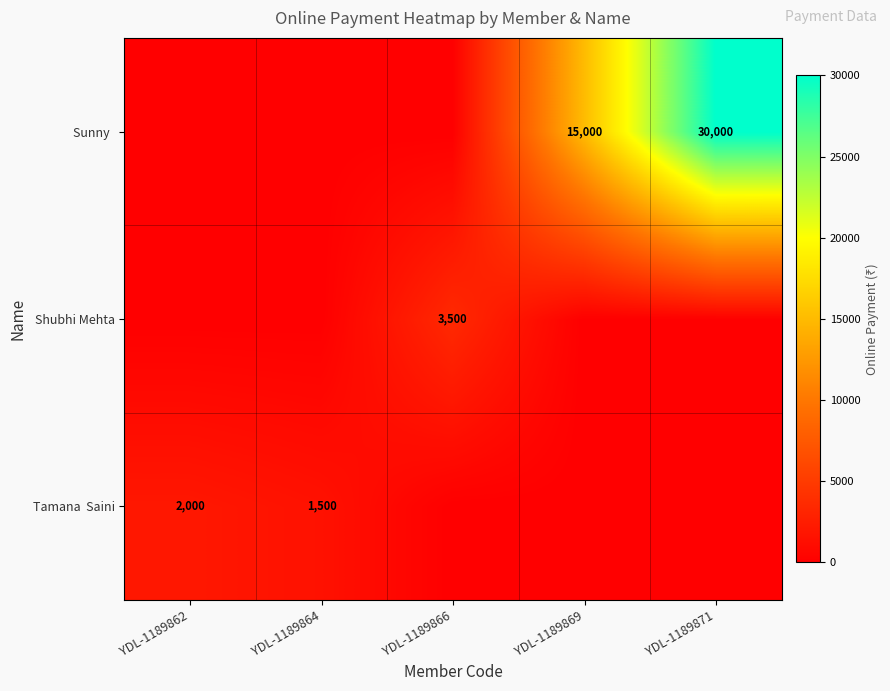

Is it true that Shubhi Mehta equals 3500 at YDL-1189866?

True